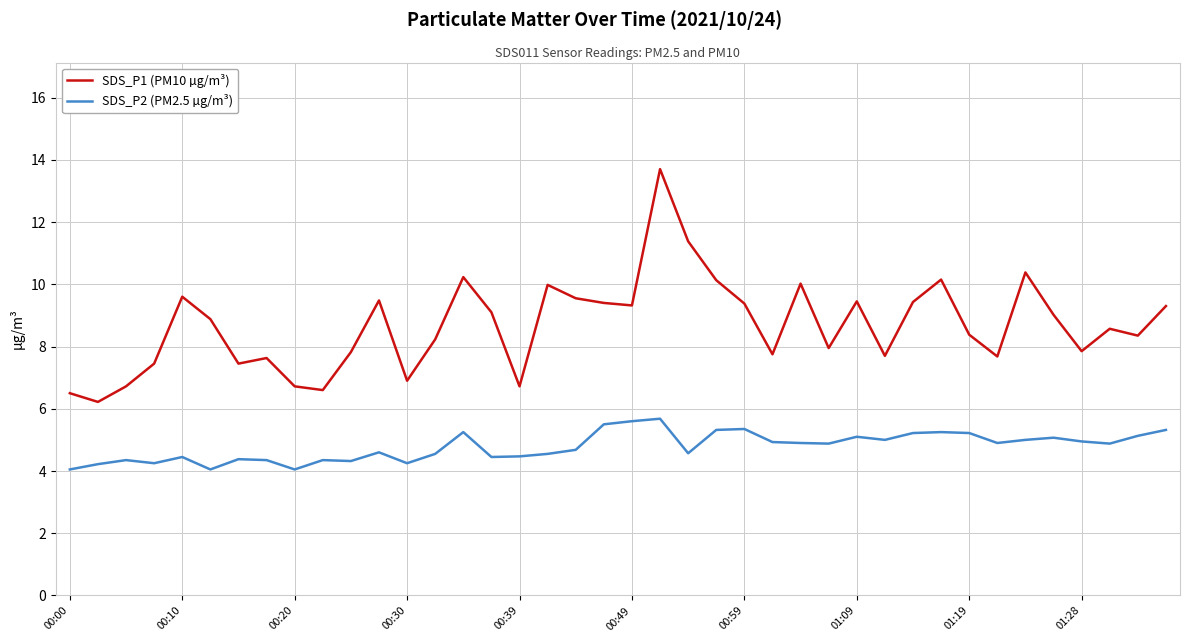

Which series has the largest range (max minus min)?

SDS_P1 (PM10 µg/m³)